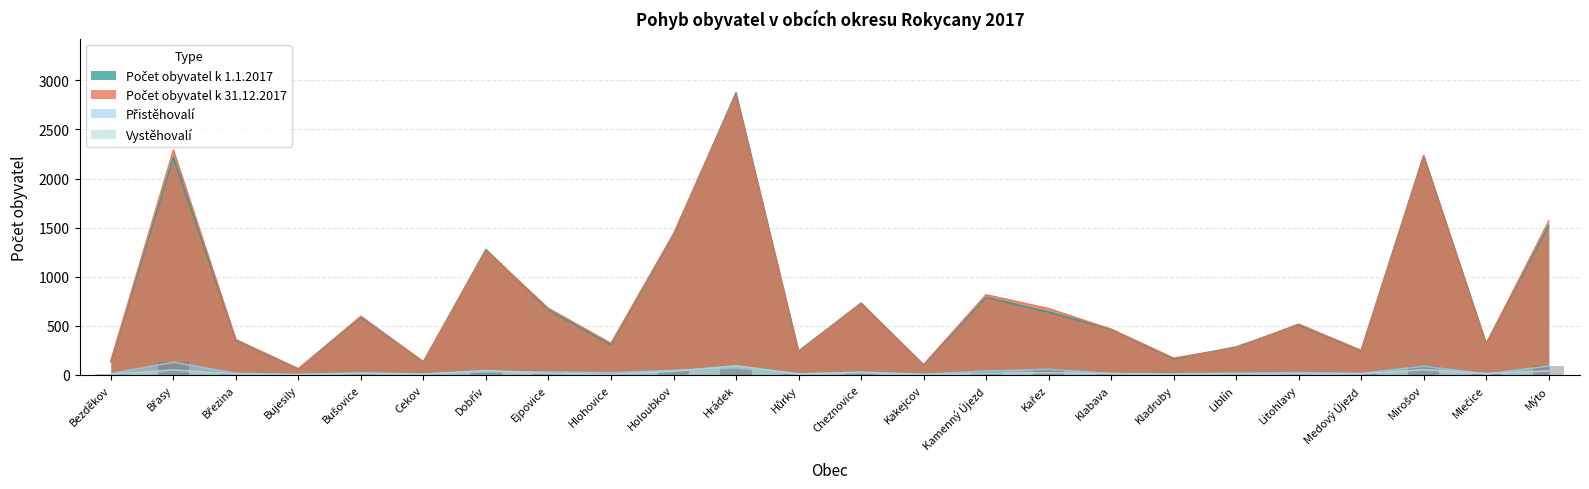

What position from the right is Bujesily?

21